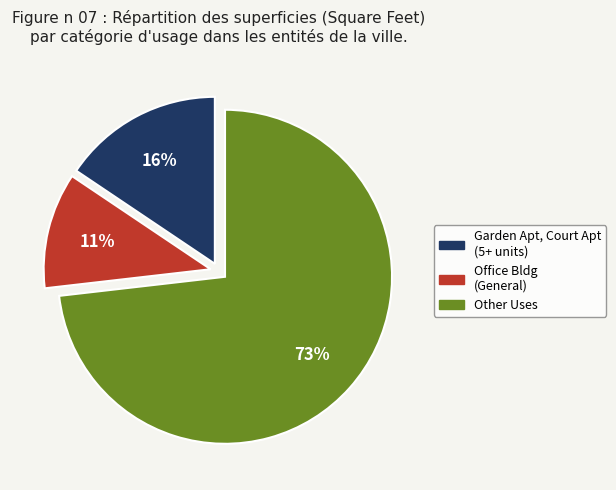

Is there a majority slice in this chart?

Yes